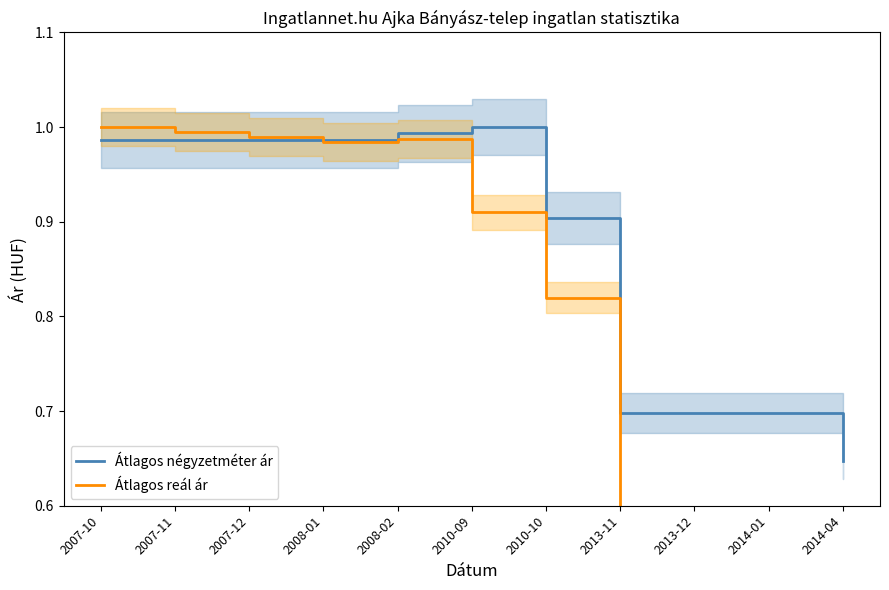

What is the difference between the highest and lowest values at 2013-12?

0.1